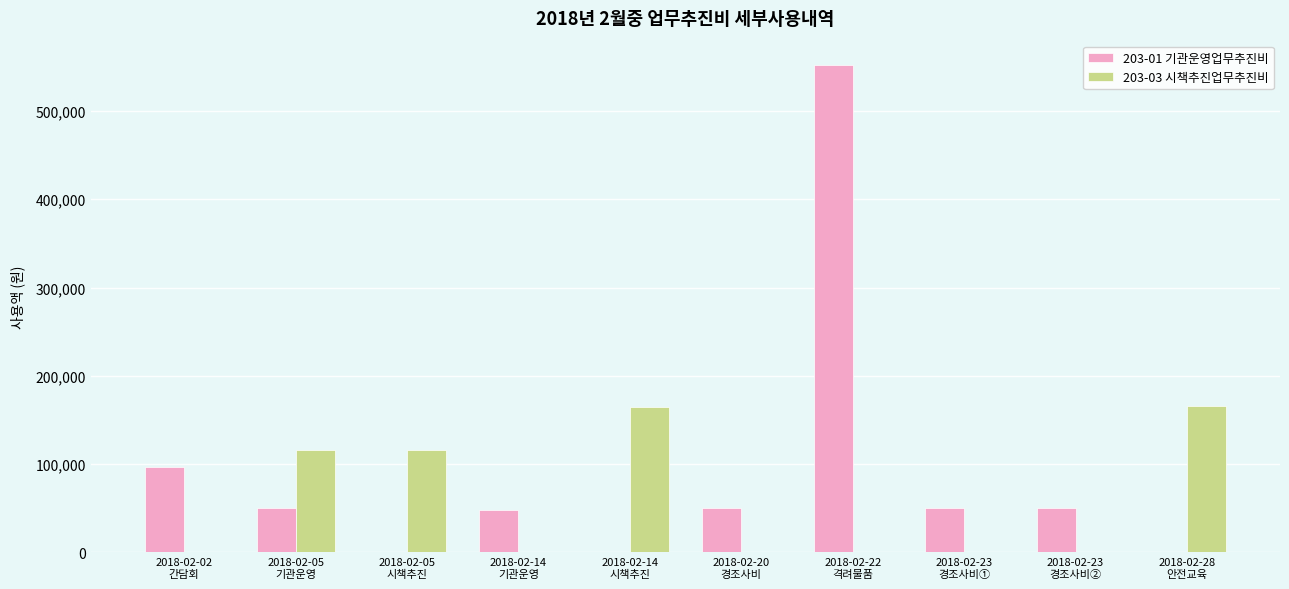

Which series has the largest total across all categories?

203-01 기관운영업무추진비